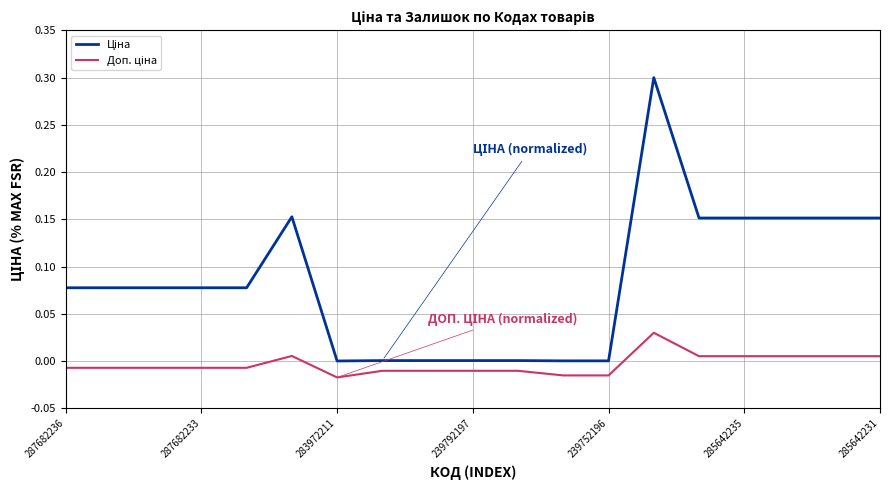

What is the greatest value displayed?

0.3